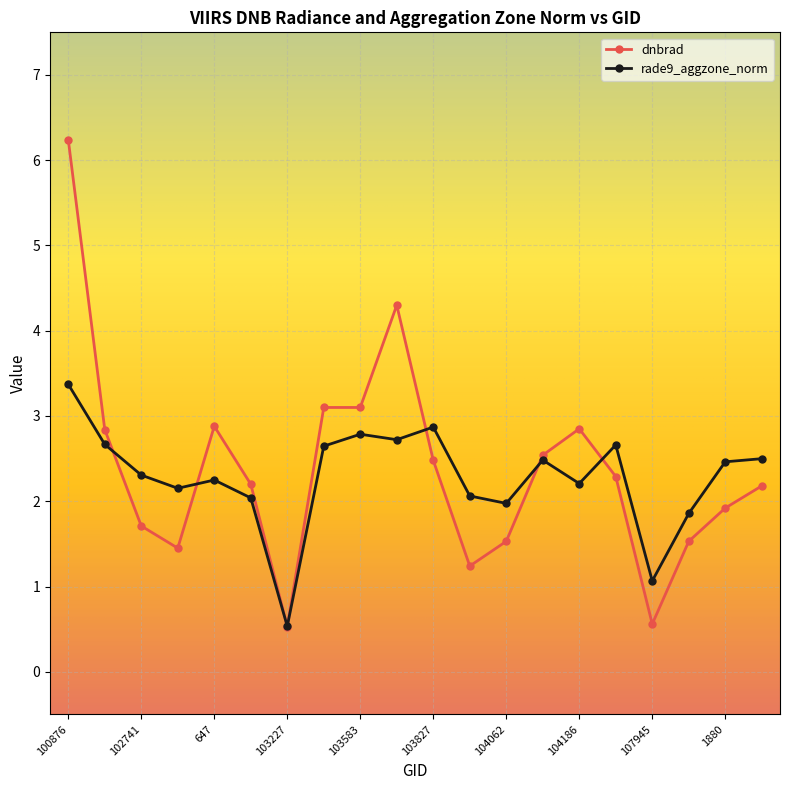

What is the value of the dnbrad point at the 1st from the left?

6.2